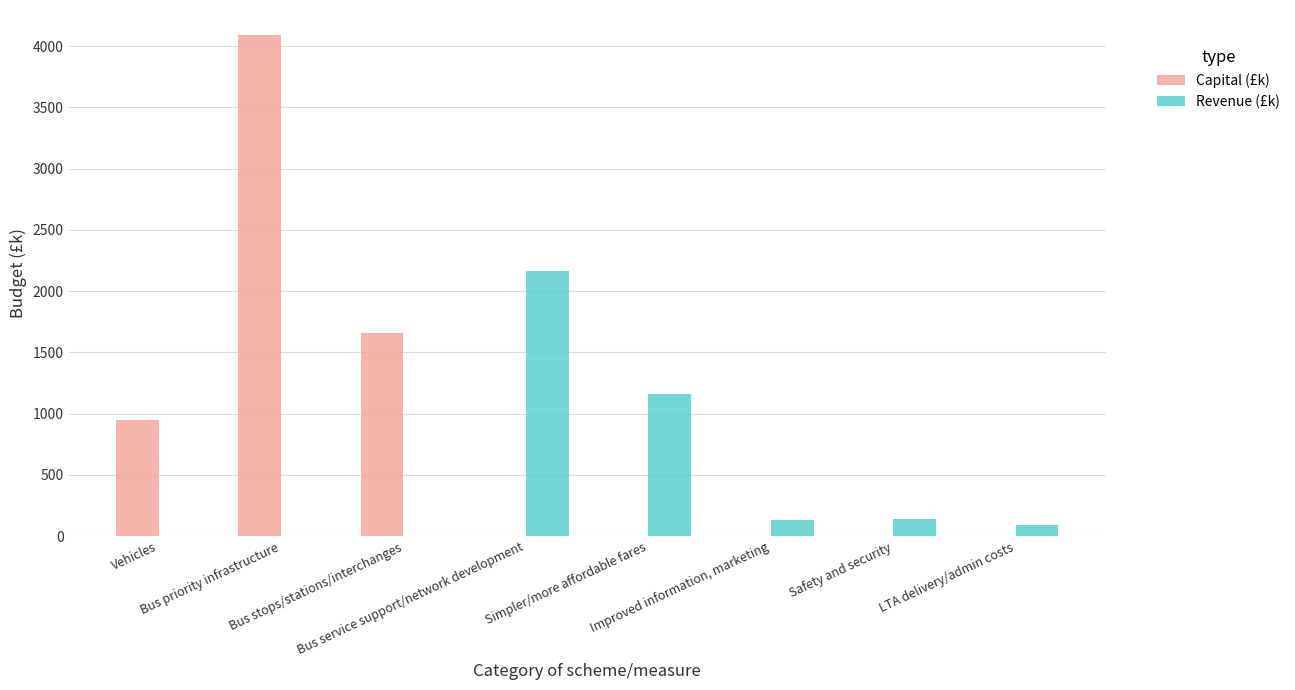

Count the number of data series in this chart.

2